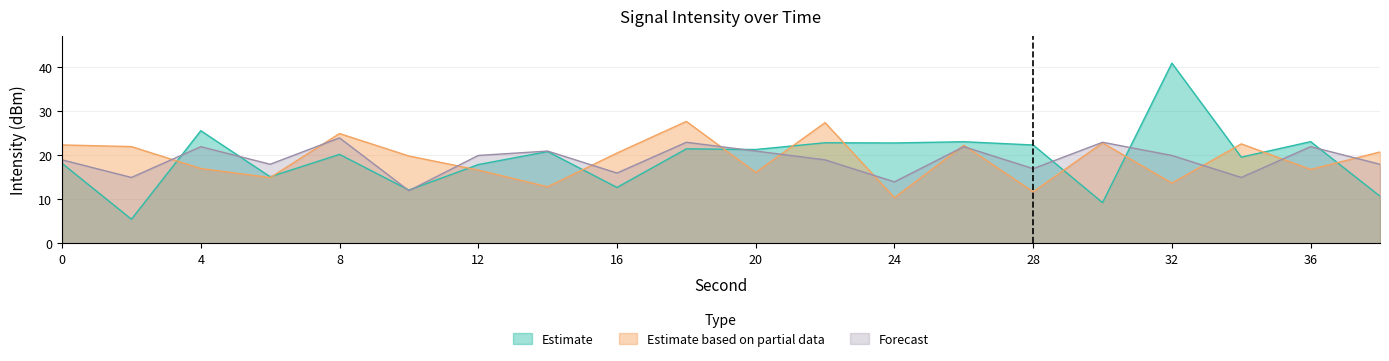

What is the total value across all series at 0?

59.6